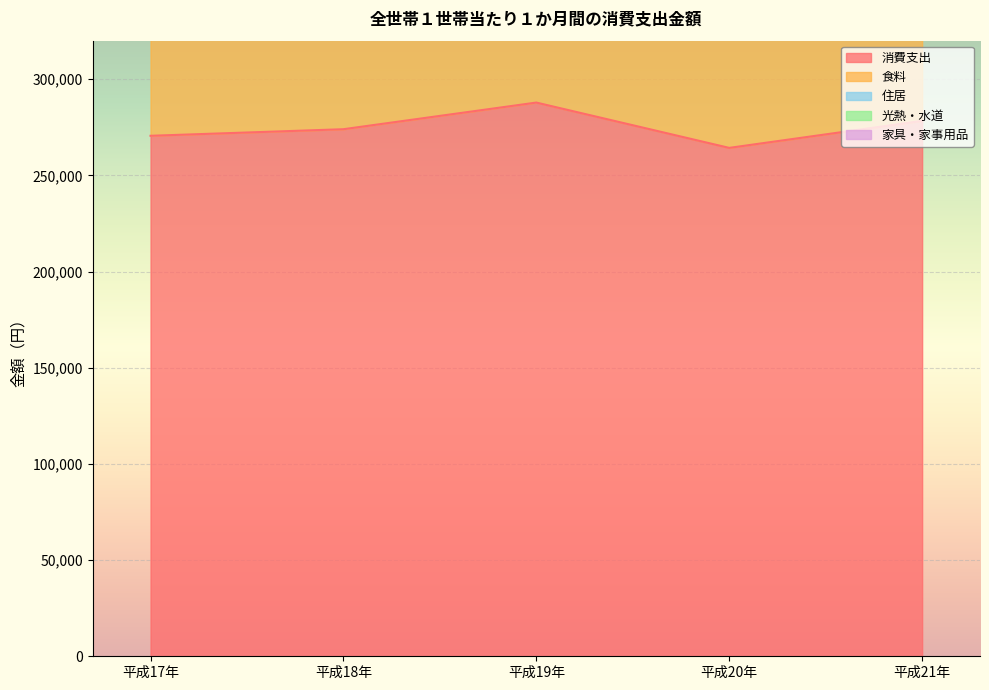

Between 家具・家事用品 and 光熱・水道, which is larger?

光熱・水道